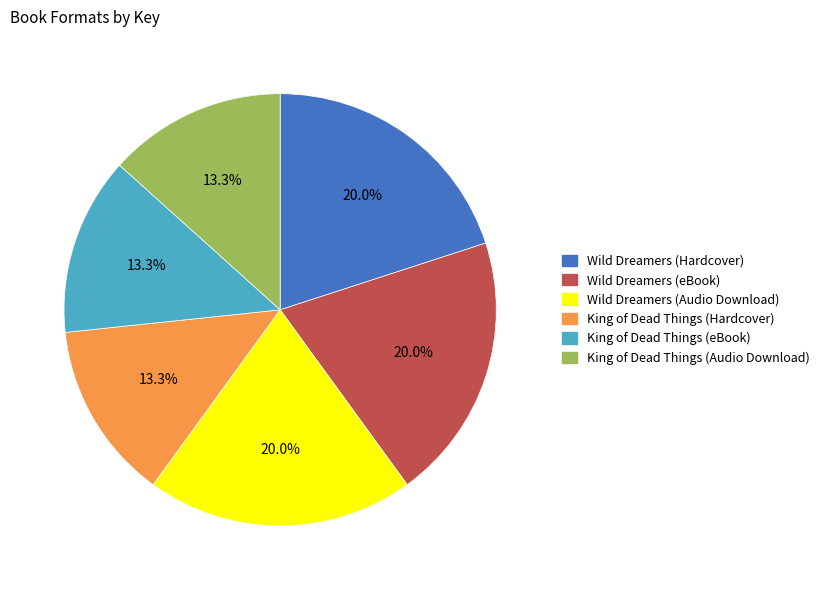

What percentage is the Wild Dreamers (Hardcover) slice, to the nearest percent?

20%